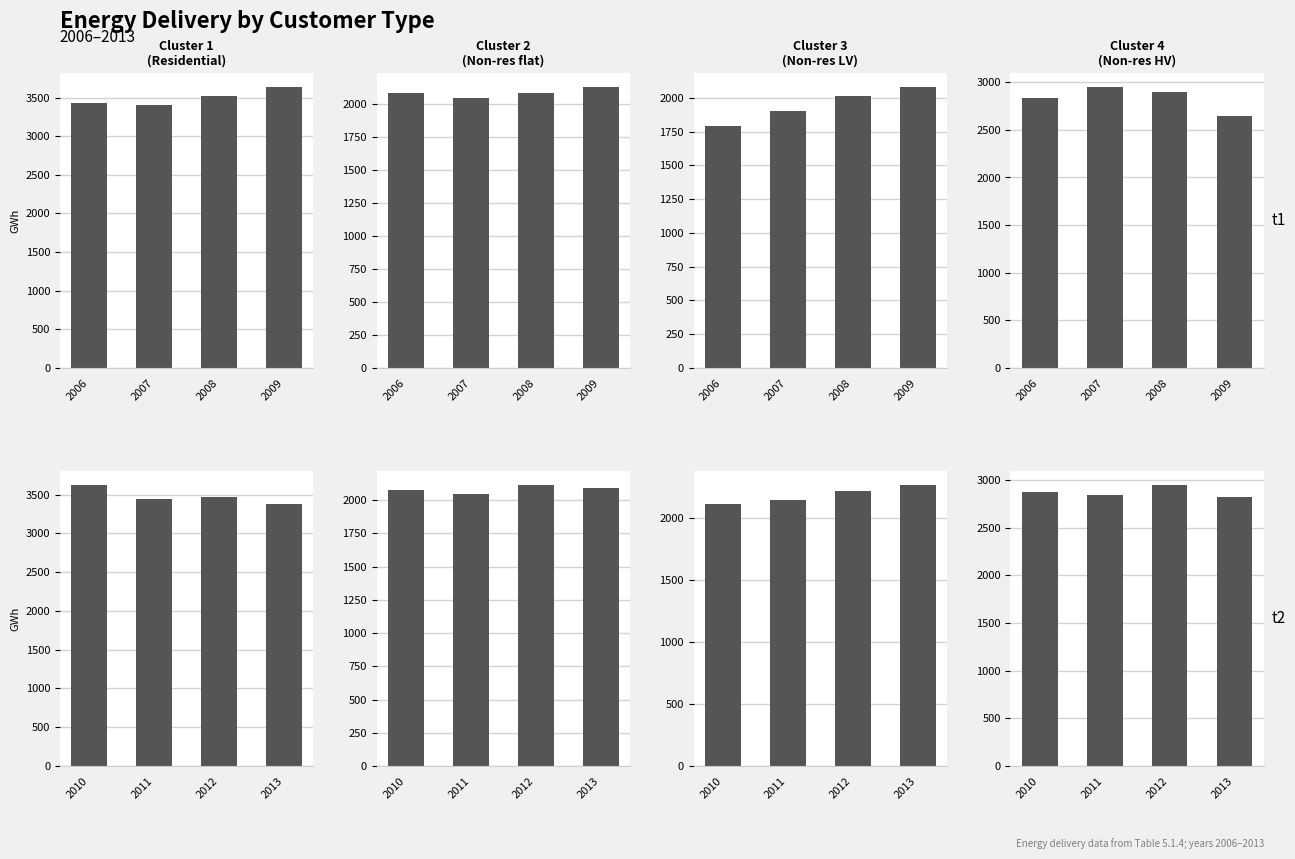

What is the value of the Non-res LV demand bar at the 4th from the left?

2264.2